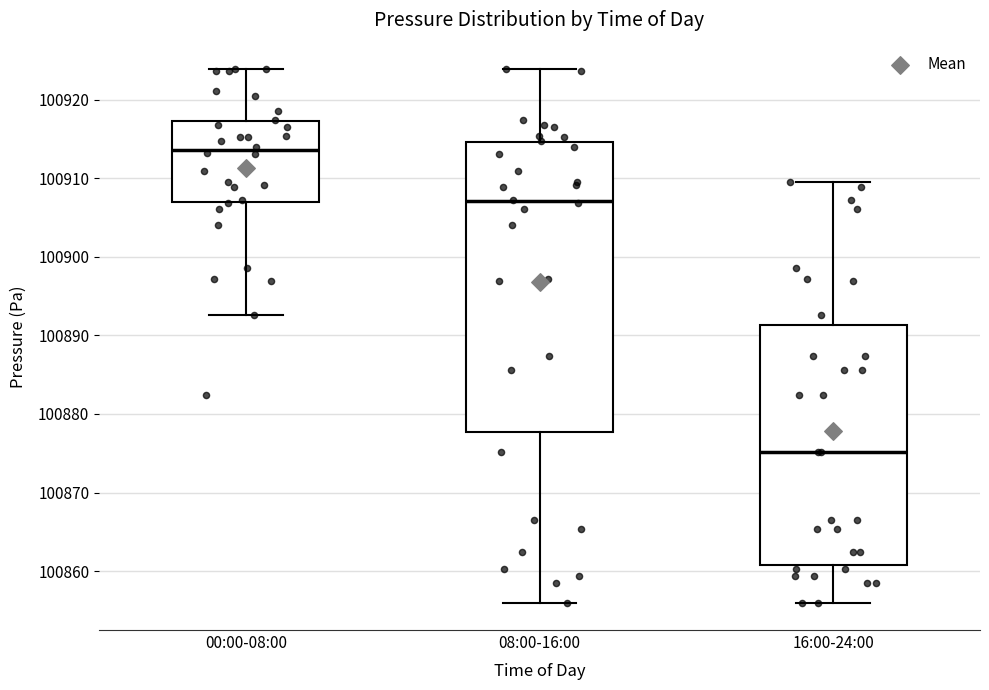

Which box's median line is the highest?

00:00-08:00